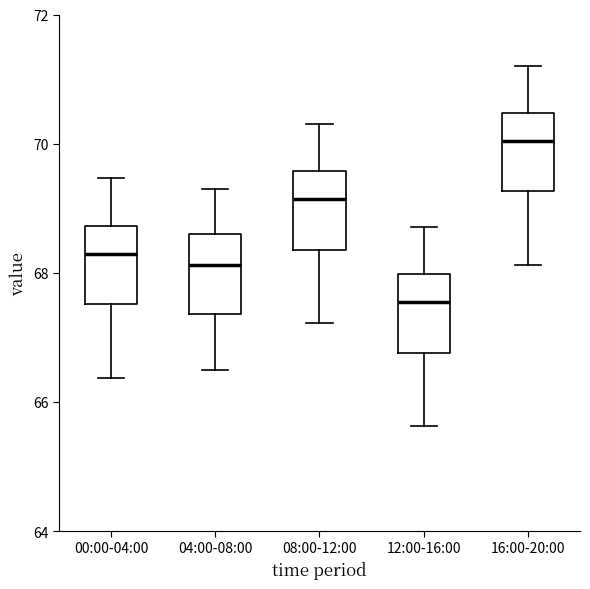

Which box's median line is the lowest?

12:00-16:00